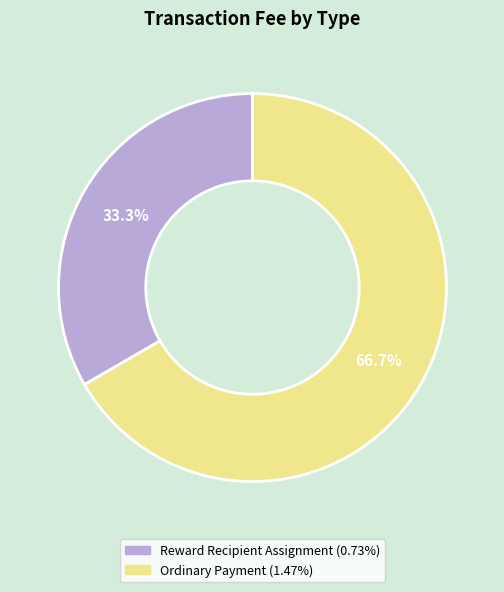

Between Reward Recipient Assignment and Ordinary Payment, which is larger?

Ordinary Payment